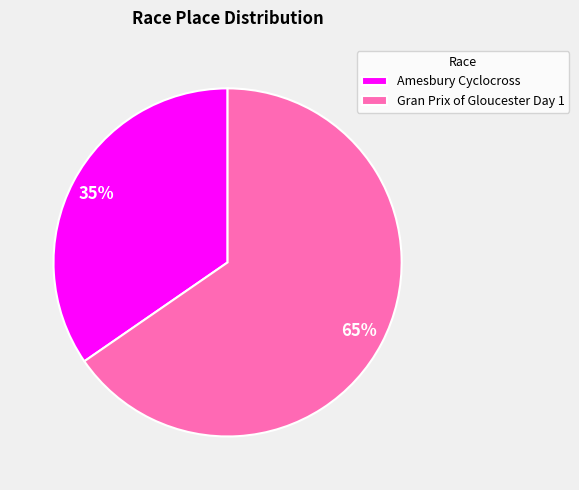

Combined, do Amesbury Cyclocross and Gran Prix of Gloucester Day 1 account for over 50%?

Yes